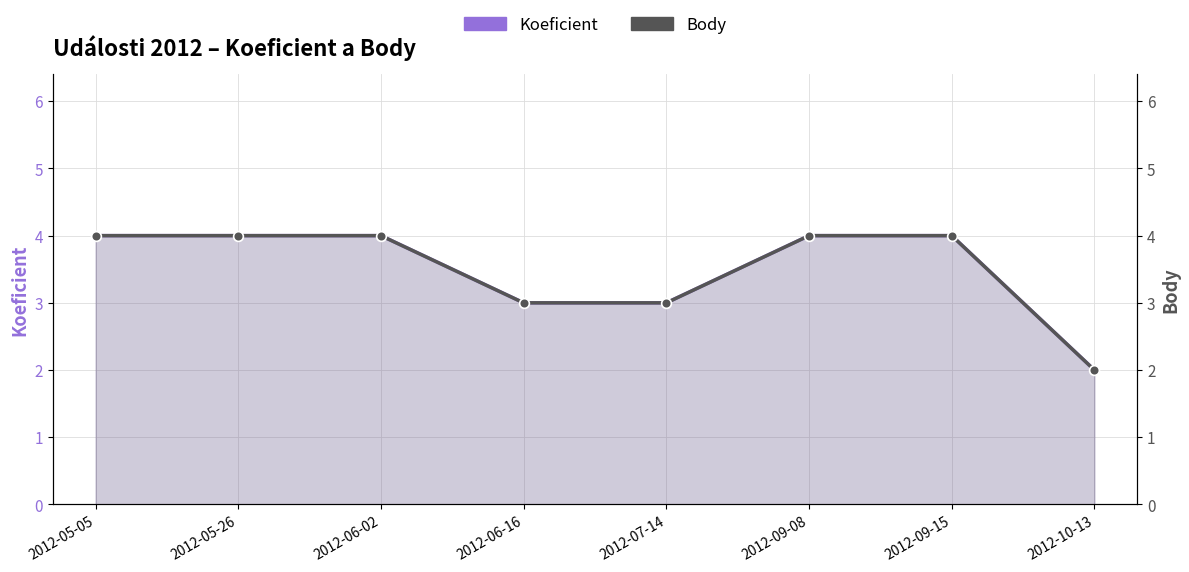

Which series has the largest total across all categories?

Koeficient